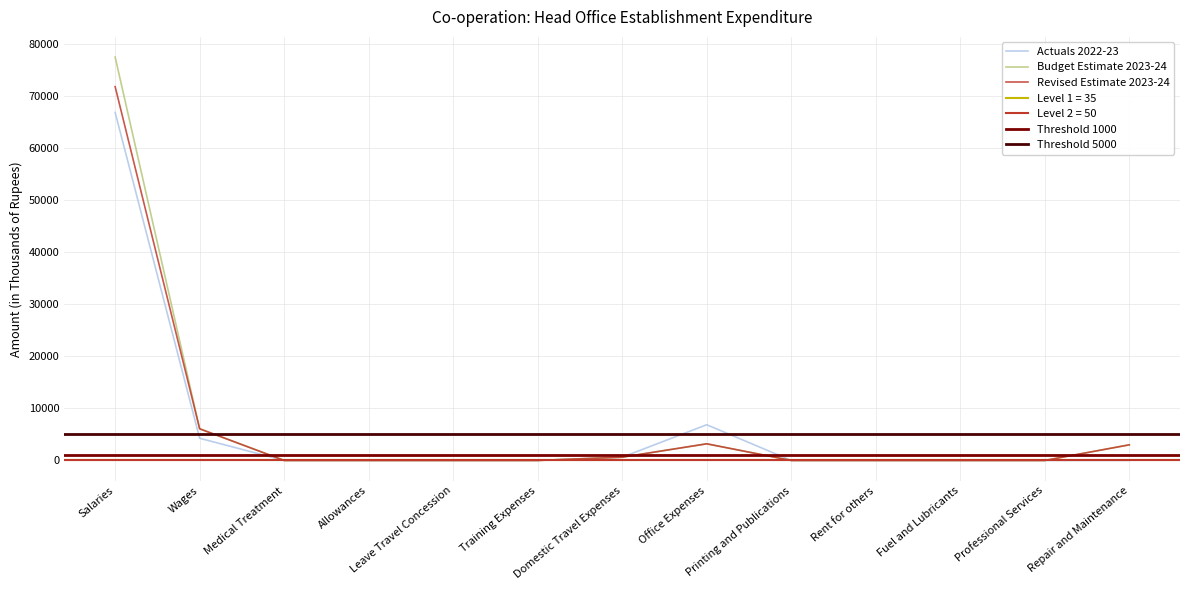

What position from the right is Professional Services?

2